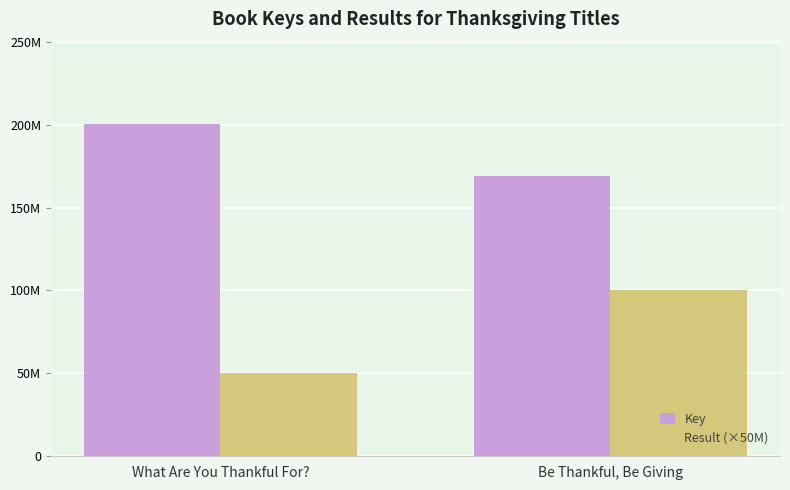

What is the maximum value for Key?

200618832